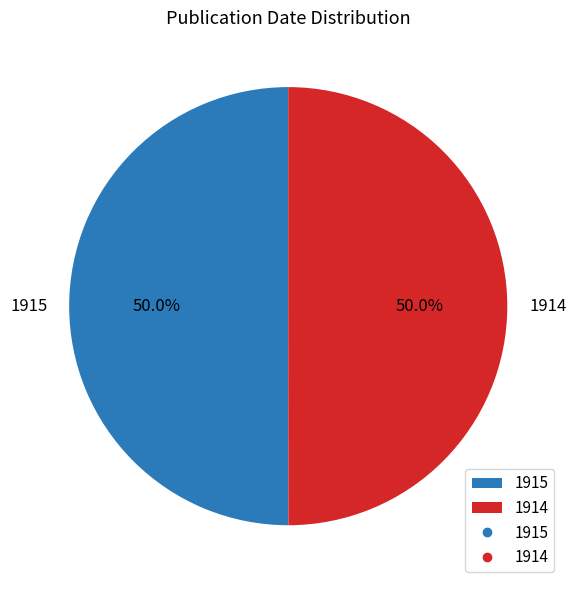

What is the ratio of the value at 1915 to the value at 1914?

1.0